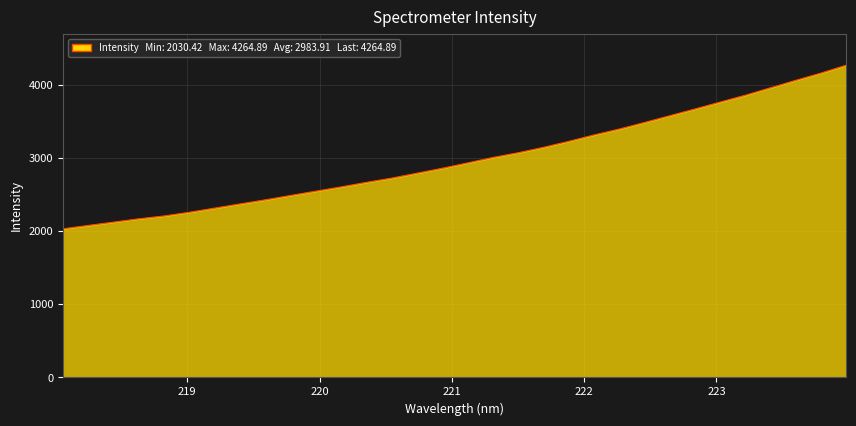

What is the greatest value displayed?

4264.9